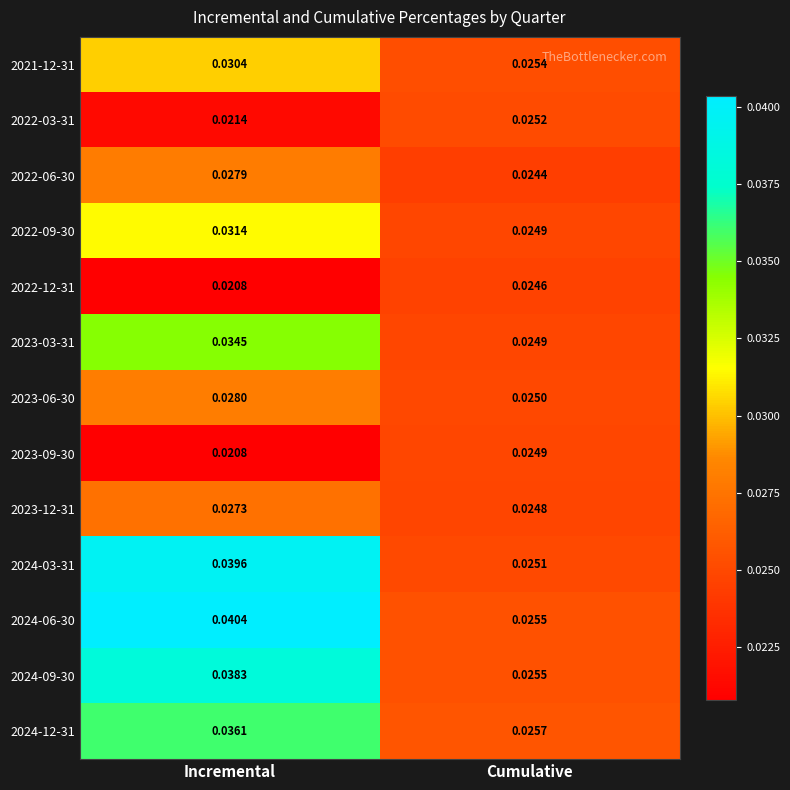

Which category has the lowest value across all series?

Incremental